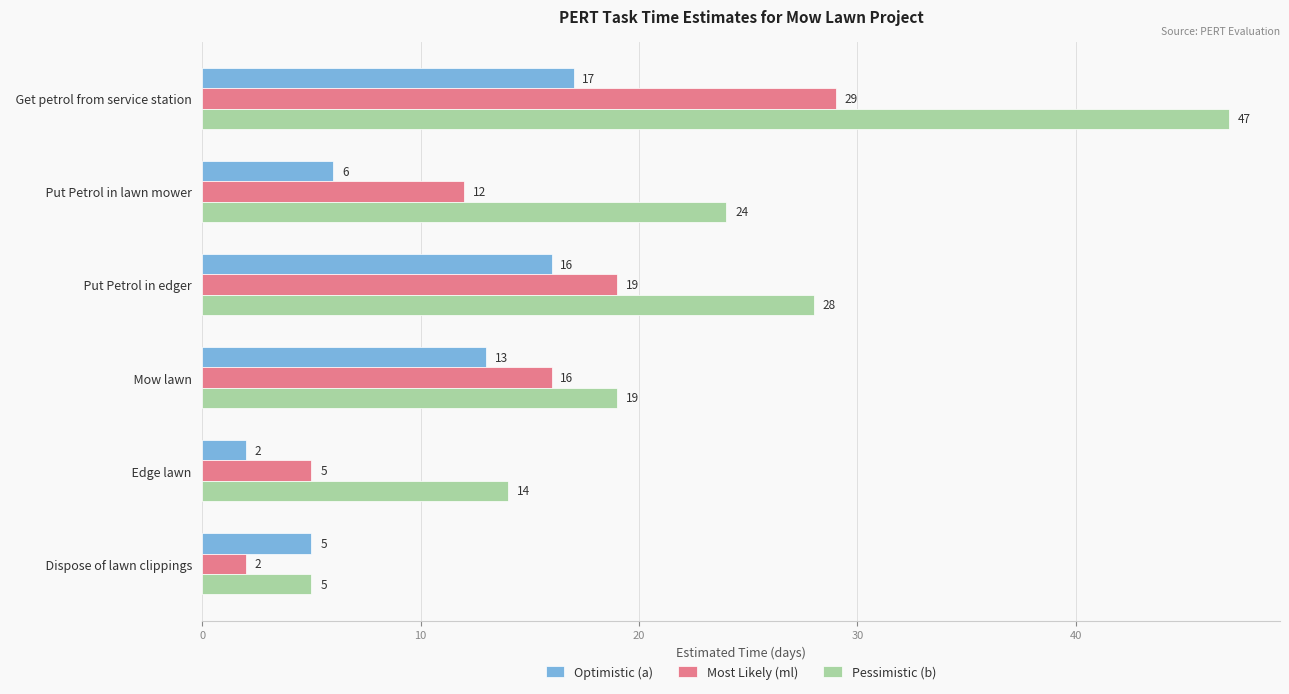

Between   Put Petrol in lawn mower   and   Mow lawn  , which series saw the biggest shift?

Optimistic (a)